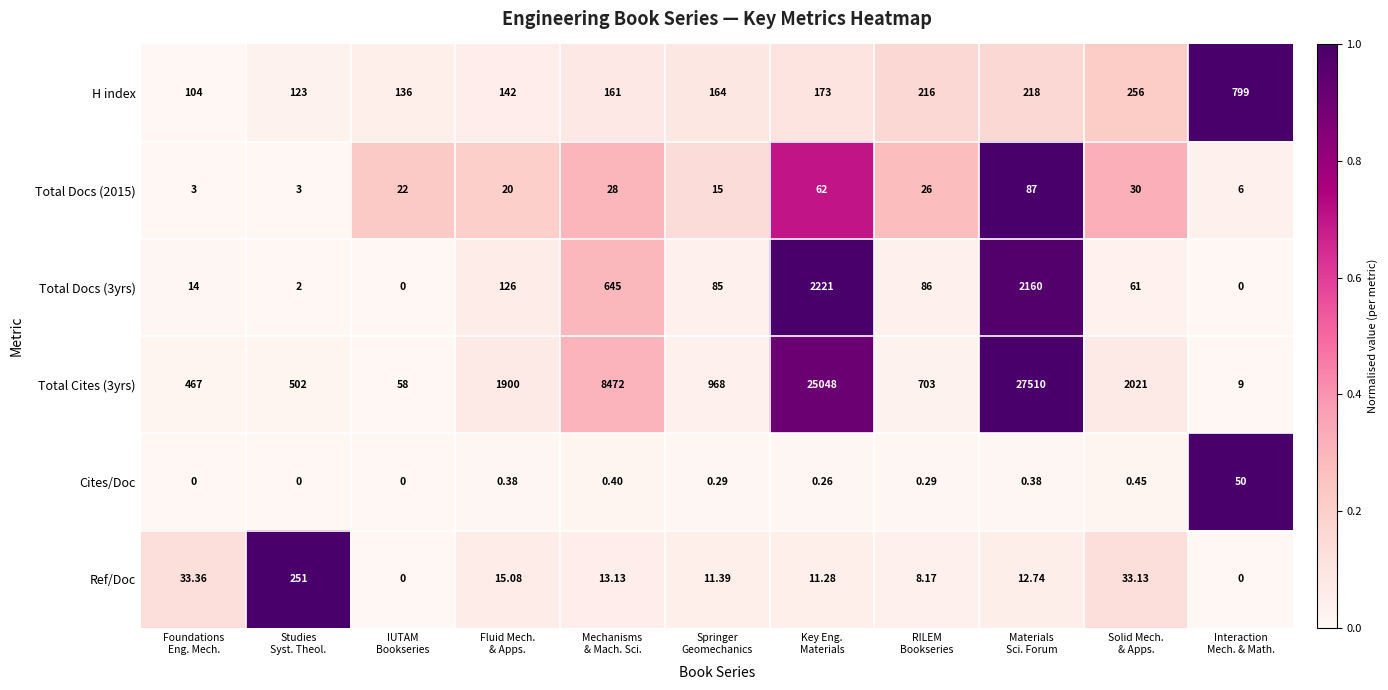

How many distinct data groups are displayed?

6